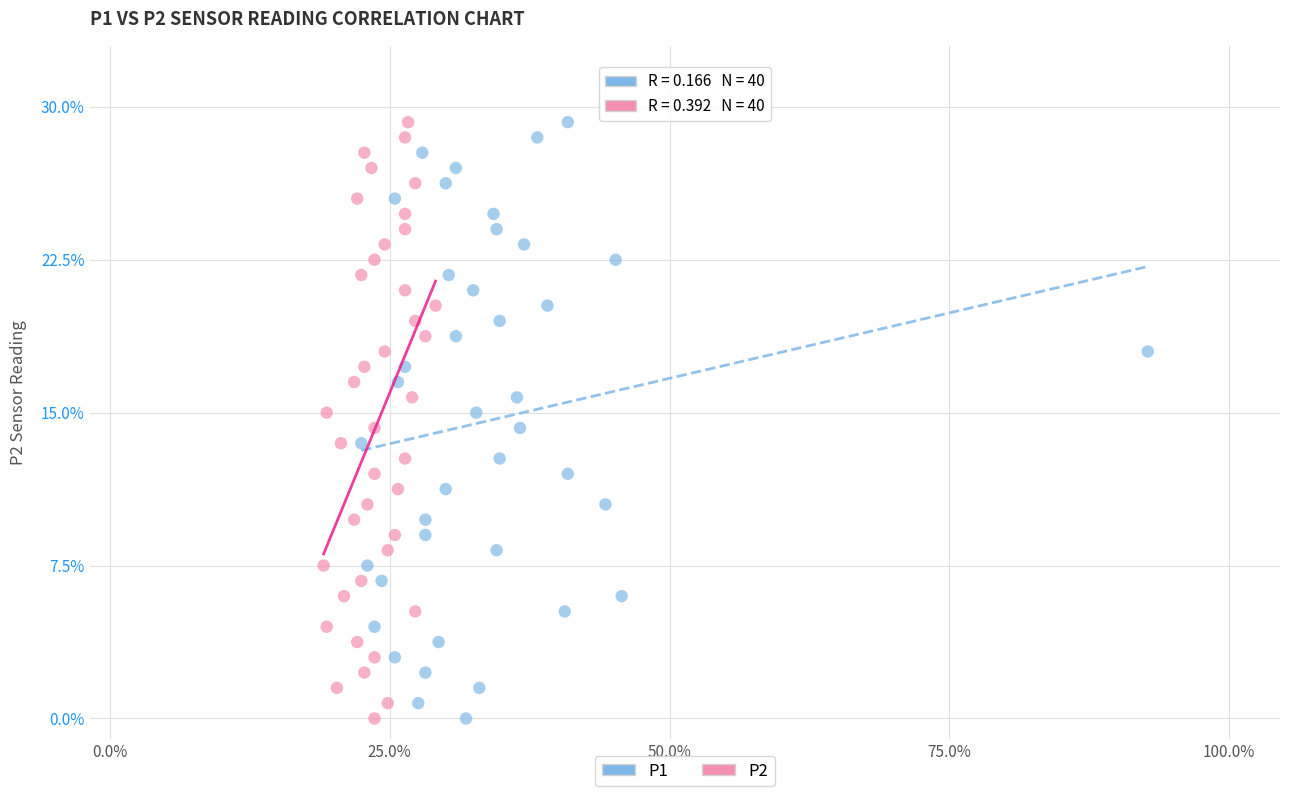

What are all the series names shown in the legend?

P1, P2